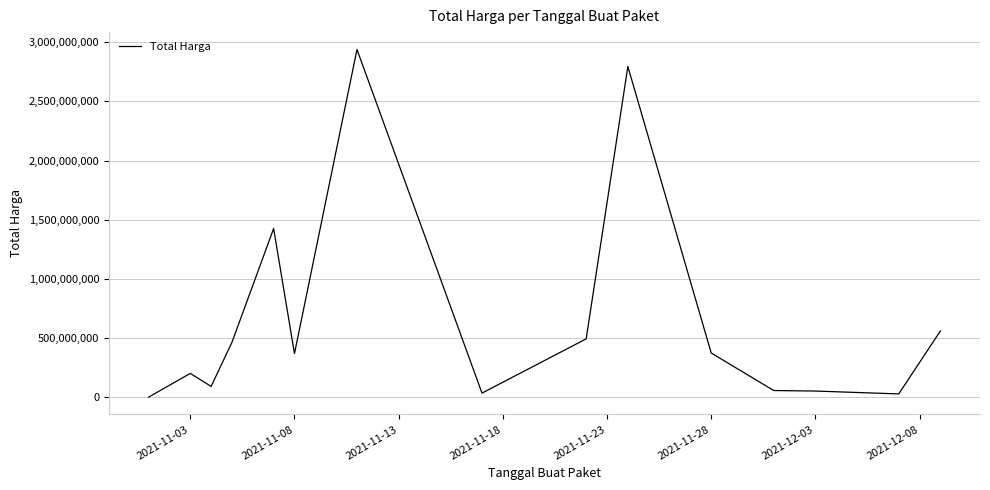

What is the greatest value displayed?

2939363240